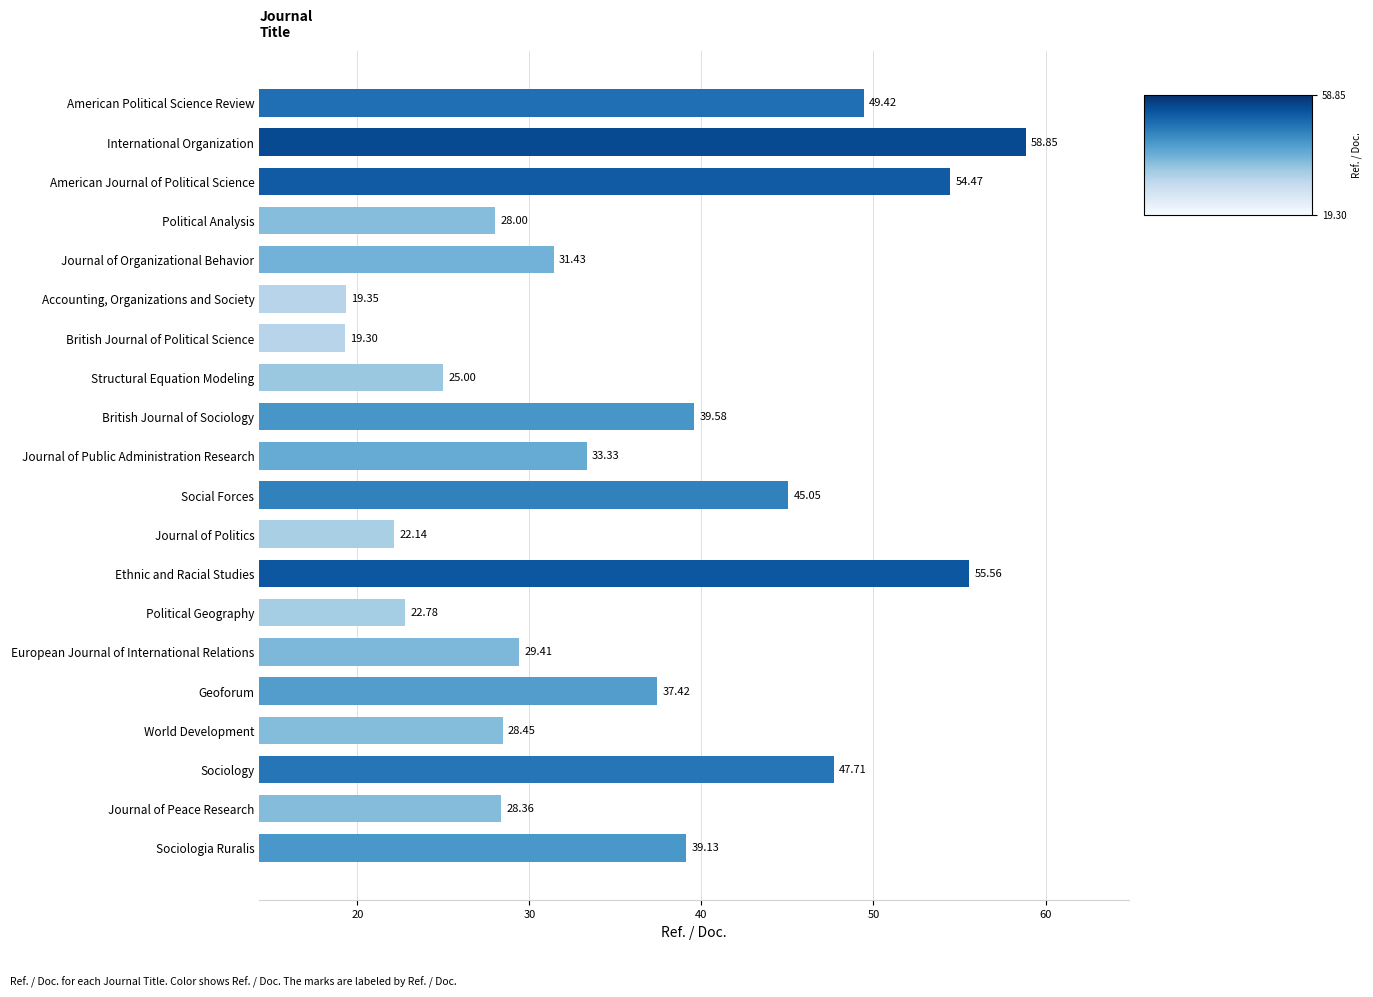

How many data points are less than 33?

10